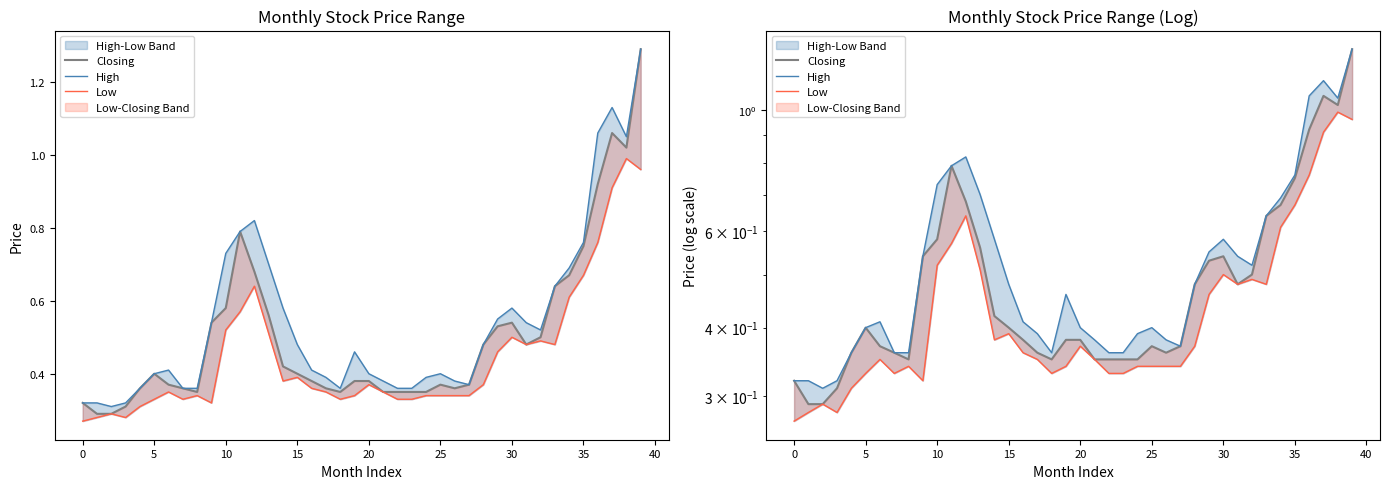

What is the label of the 7th point from the right?

33